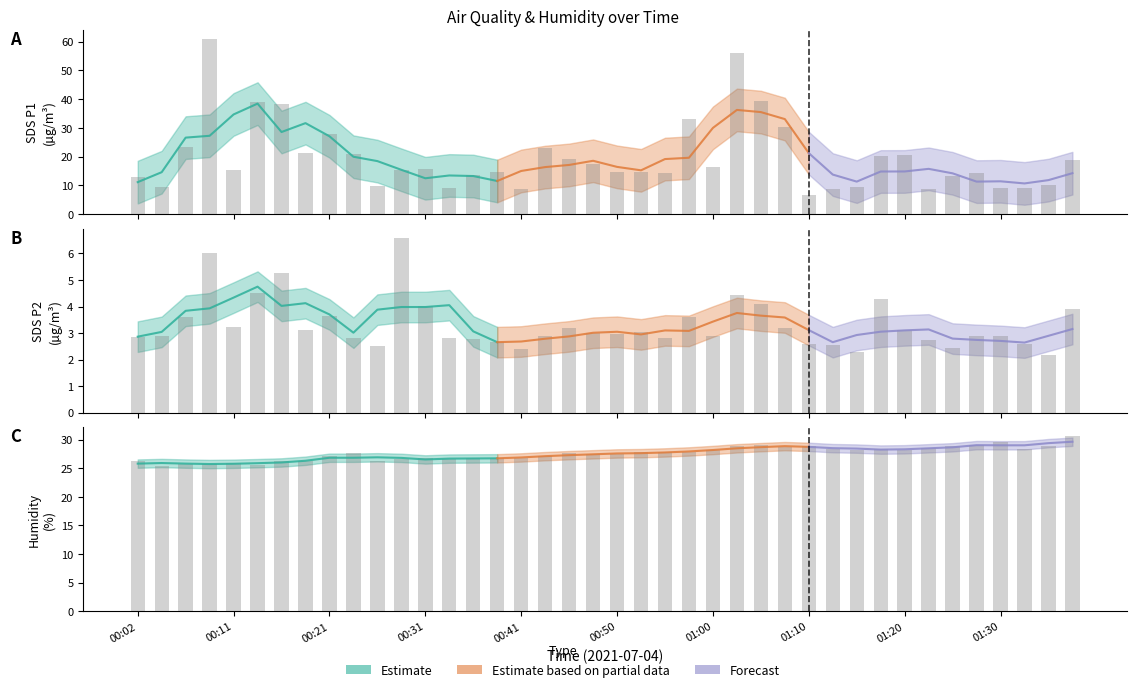

Is it true that SDS_P2 equals 2.6 at 00:38?

True